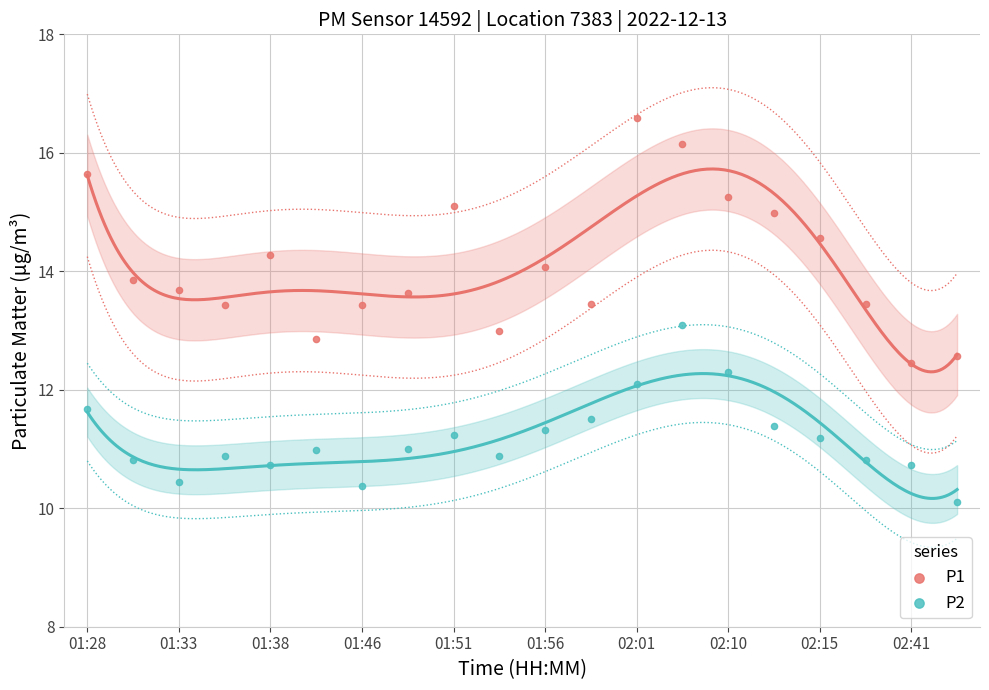

Which series has the largest Y range (max minus min)?

P1